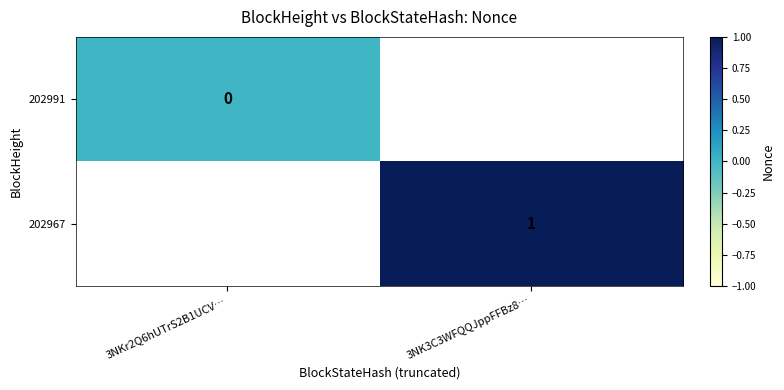

The 202967 series shows 1 at 3NK3C3WFQQJppFFBz8…. True or false?

True